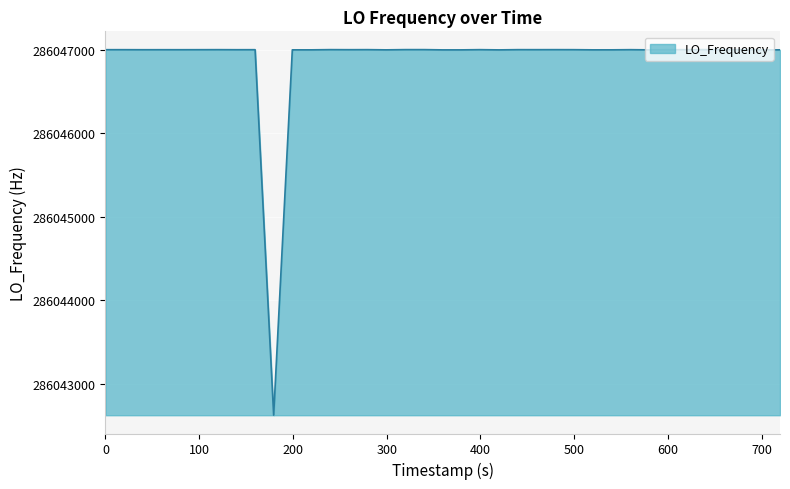

Does the chart have visible grid lines?

Yes